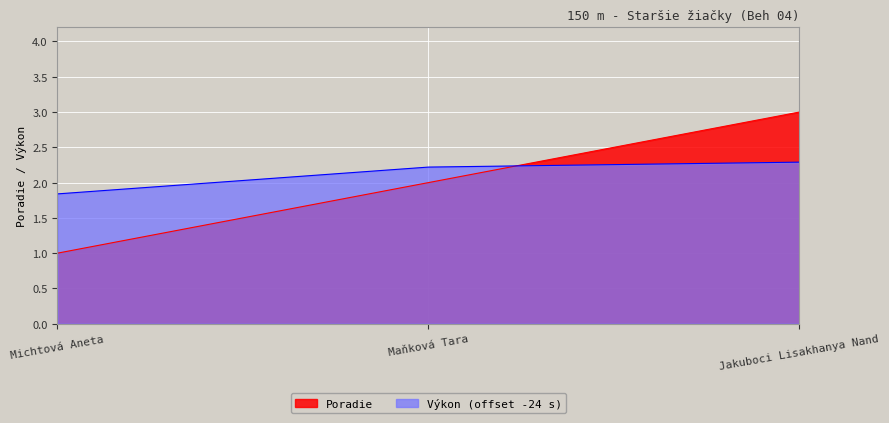

At which label is the value closest to 2?

Maňková Tara